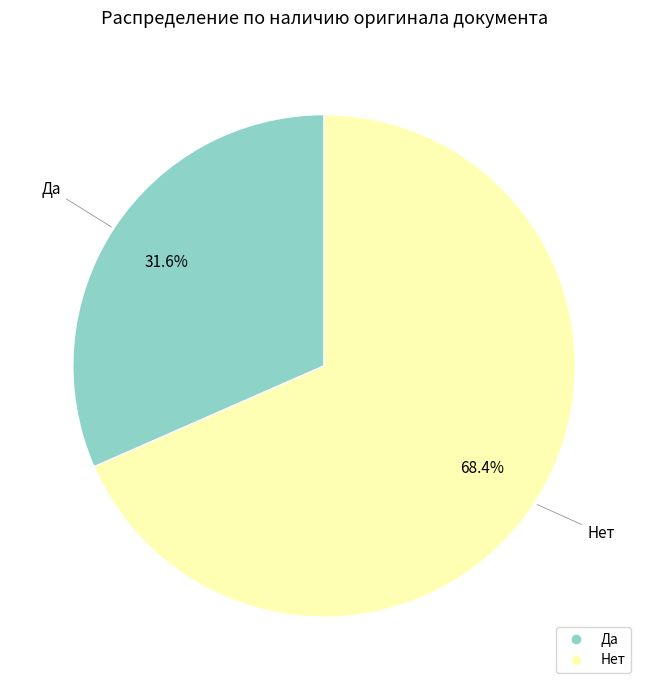

Combined, what portion of the pie is Да and Нет?

100.0%